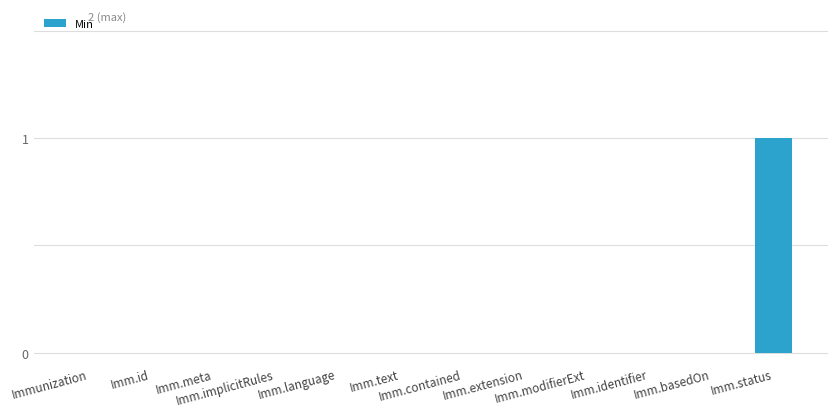

Are the bars horizontal?

No